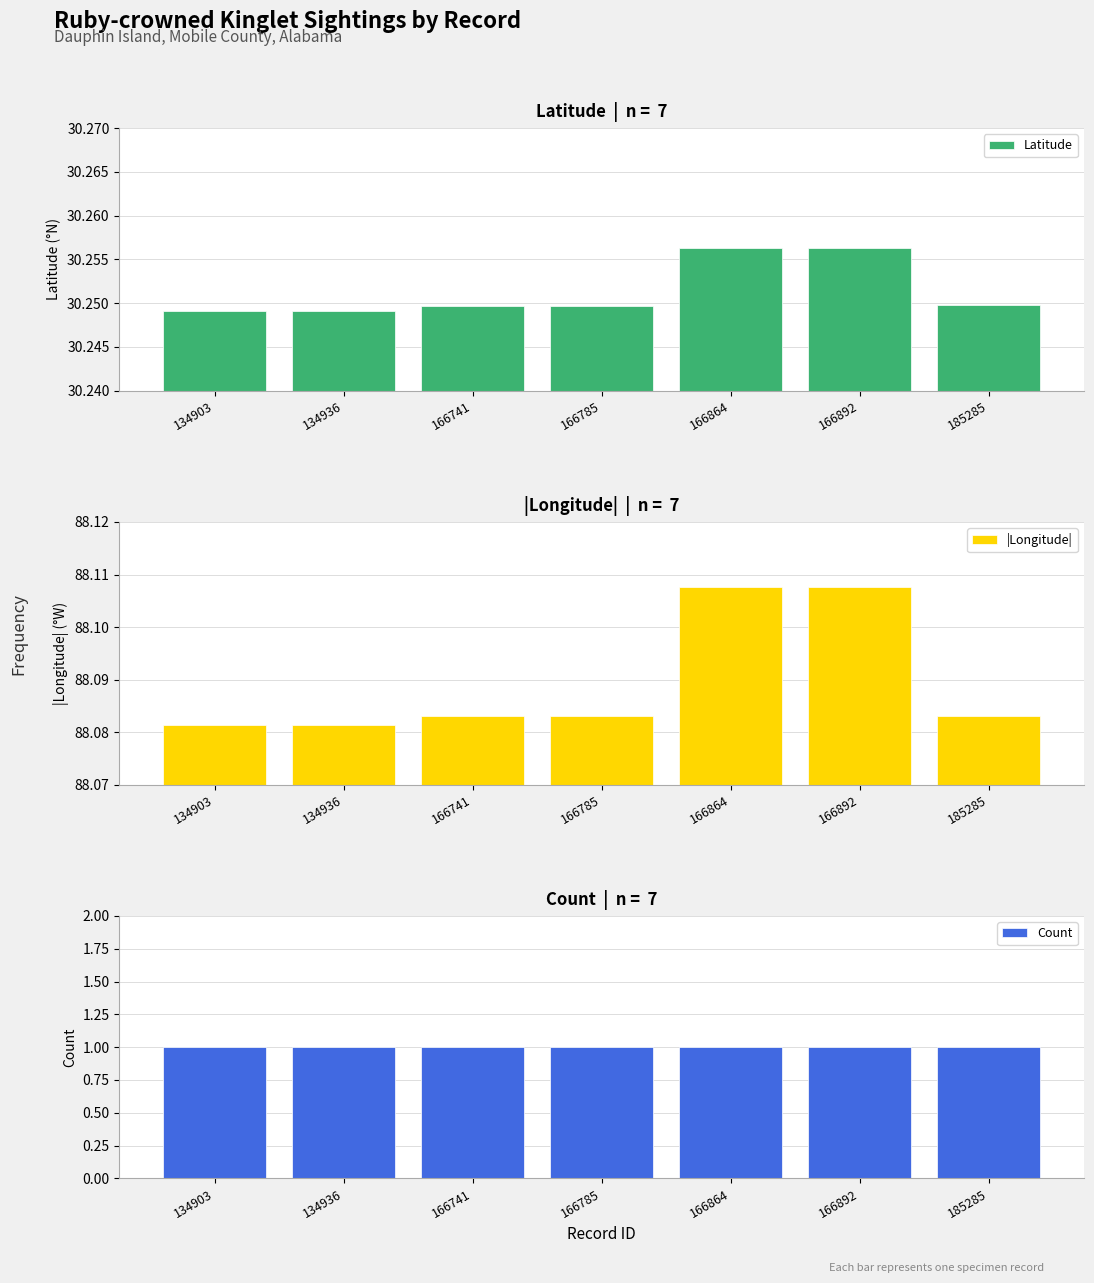

At how many categories does at least one series exceed 55?

7